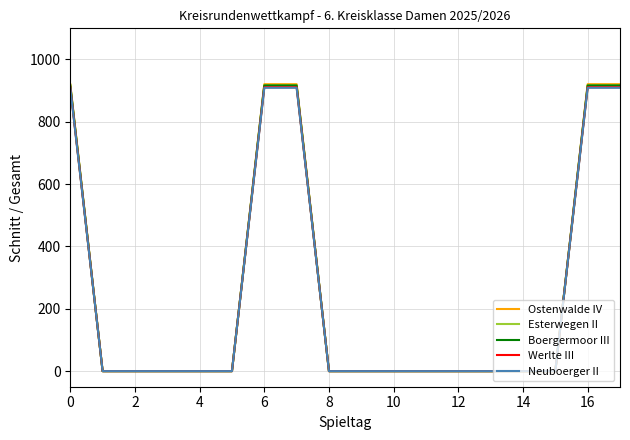

What is the highest value of the Werlte III series?

911.1